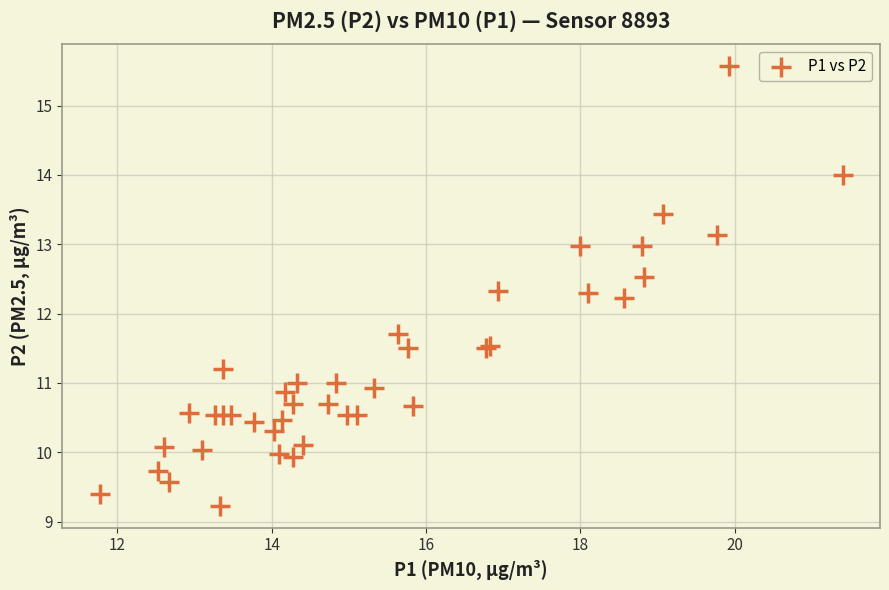

What Y value in the scatter plot is closest to 12?

12.2